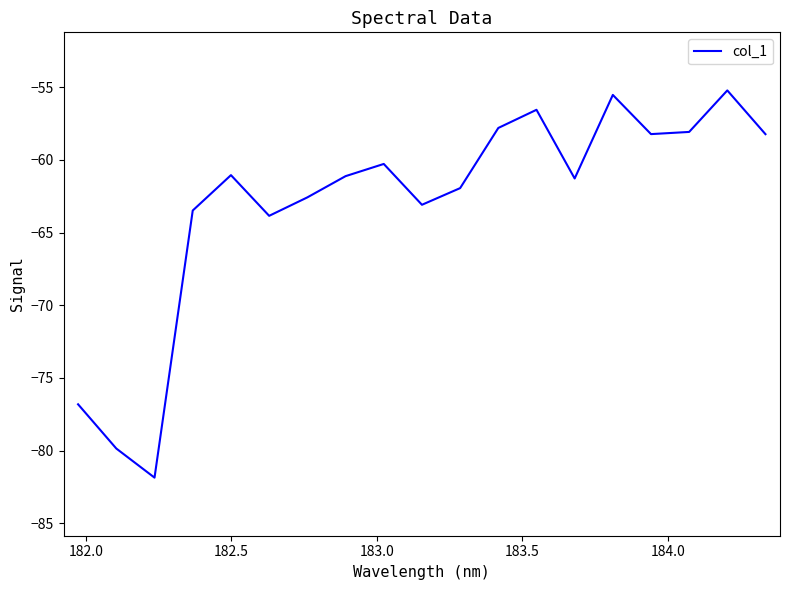

What is the difference between the maximum and minimum values?

26.6